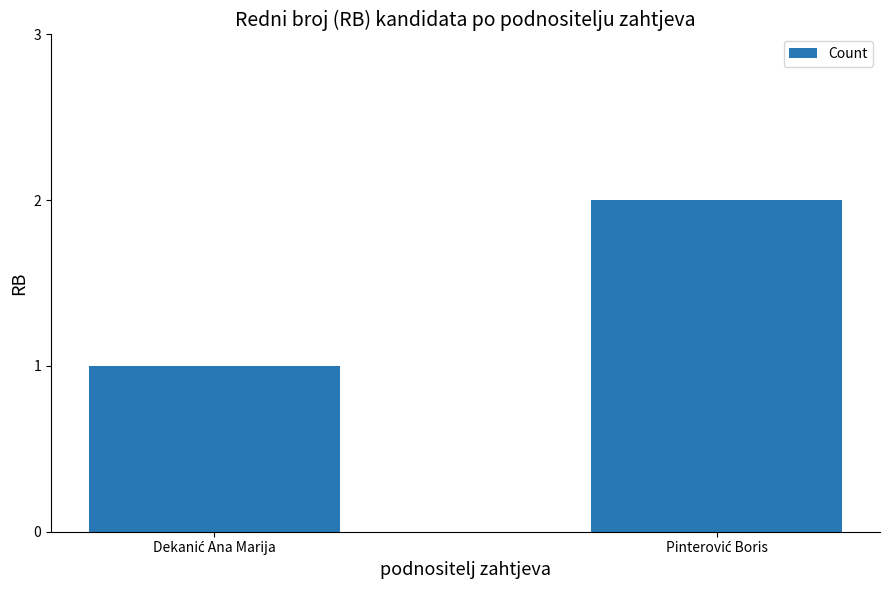

What is the greatest value displayed?

2